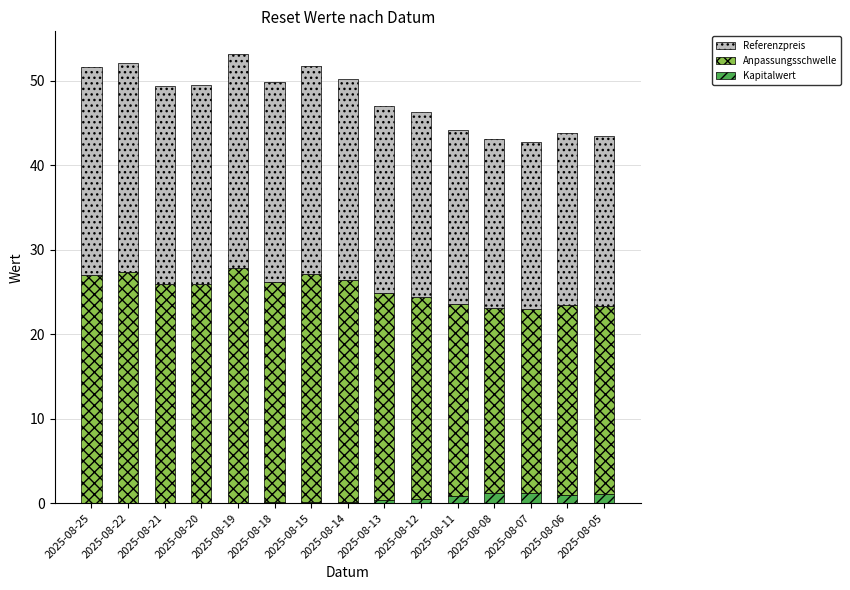

The value of Kapitalwert at 2025-08-07 is 1.3. True or false?

True